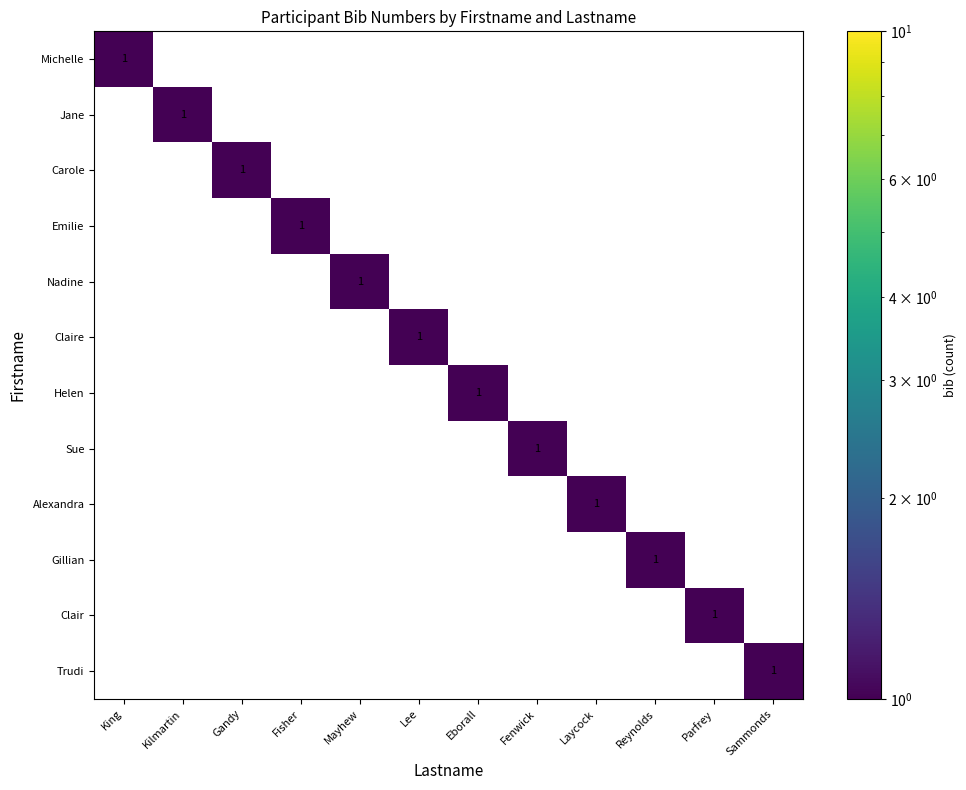

What is the greatest value displayed?

1